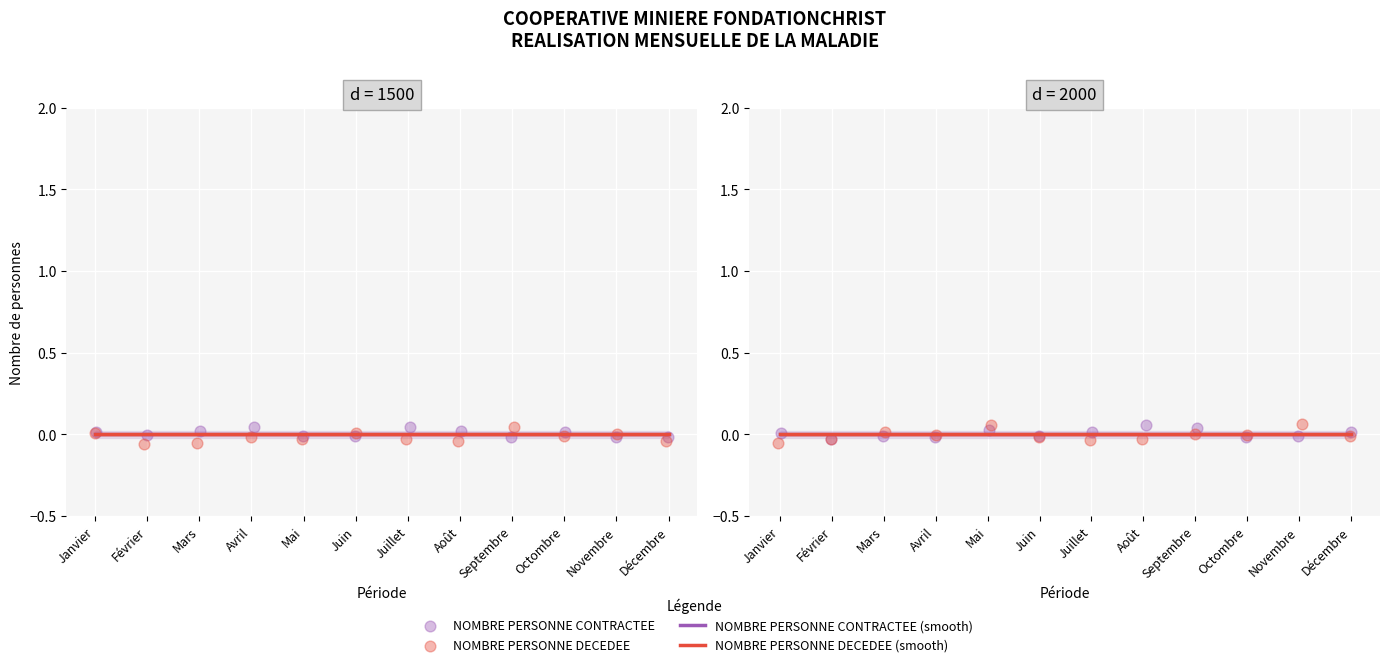

Which series contains the lowest Y value?

NOMBRE PERSONNE DECEDEE